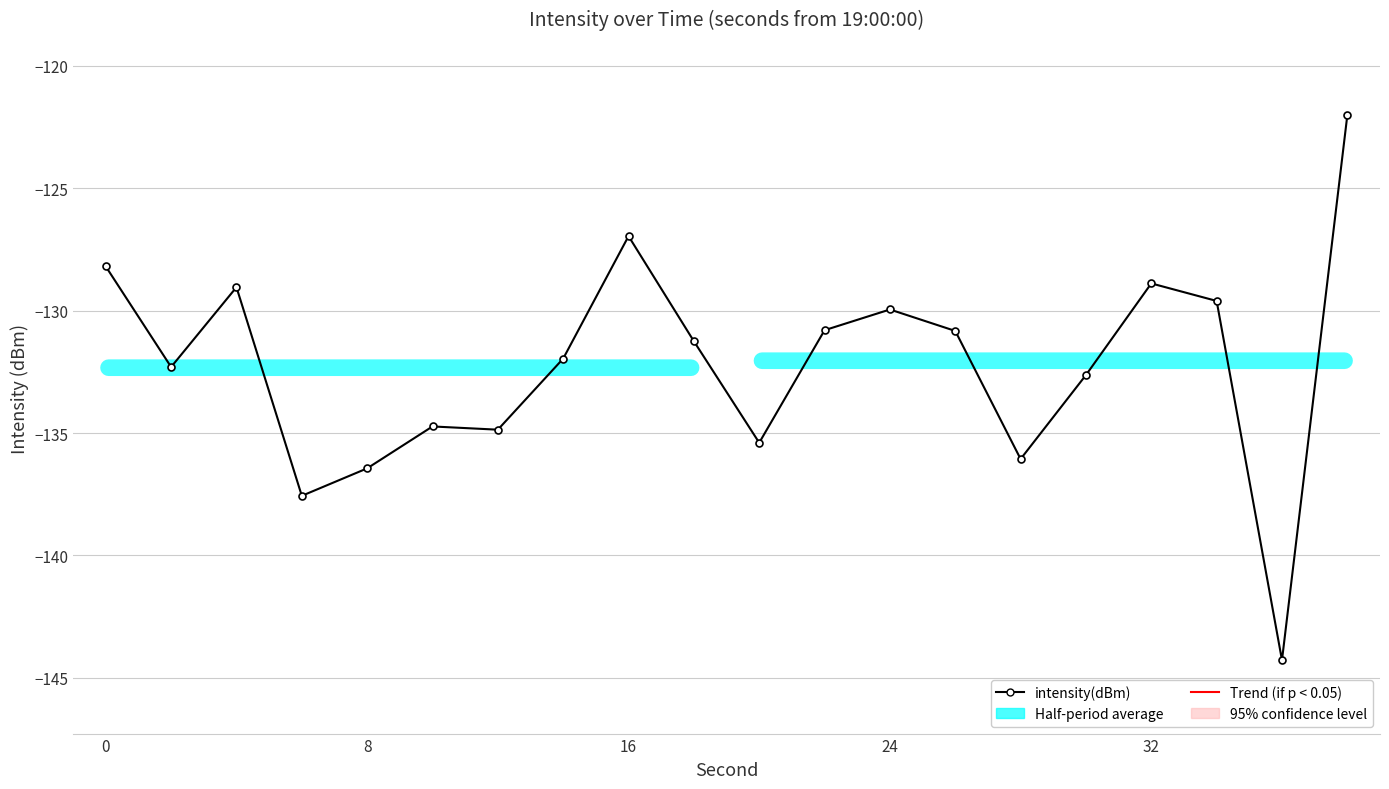

What is the value of the 13th point from the left?

-129.9